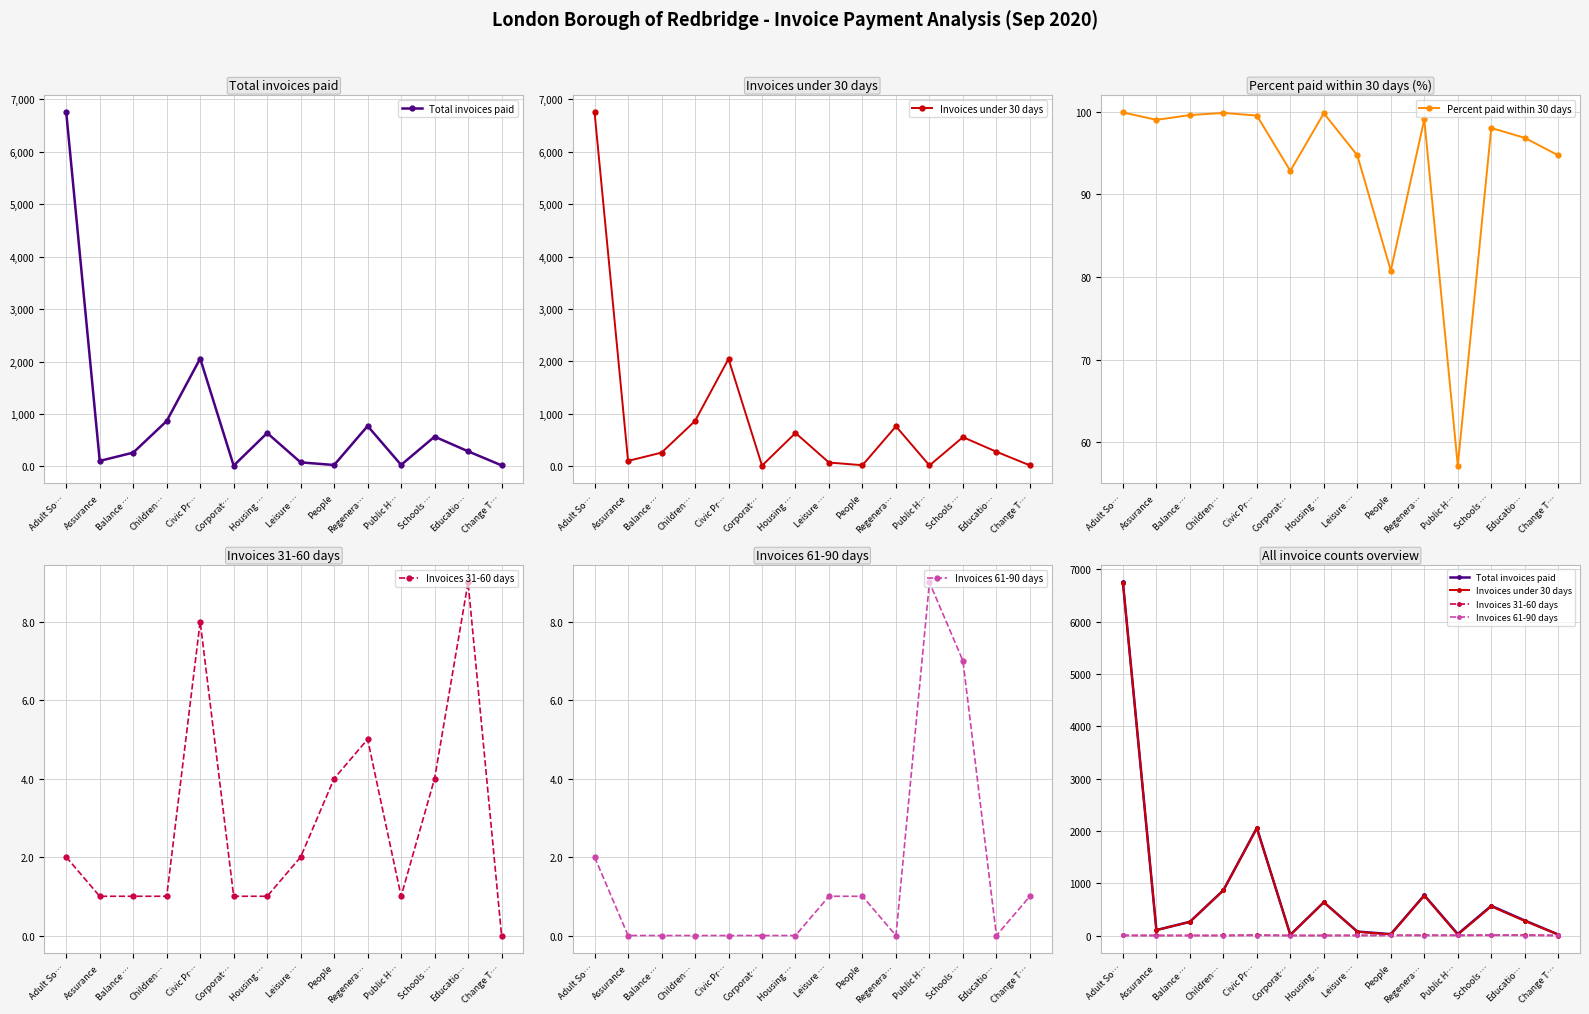

How many lines are shown in the chart?

5